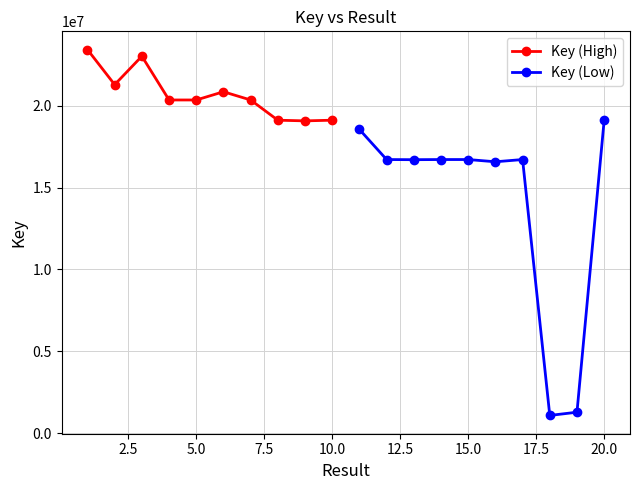

Which category has the highest value in the Key (Low) series?

20.0